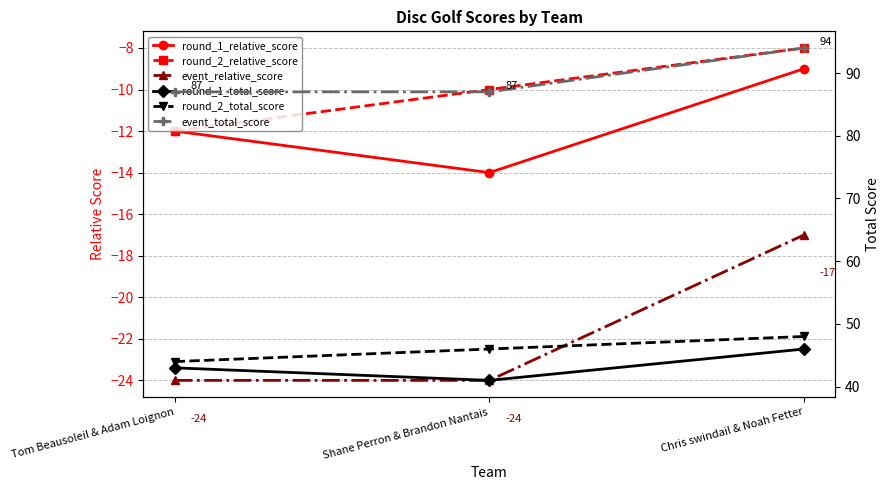

Reading left to right, transcribe all the data shown in this chart.

round_1_relative_score: Tom Beausoleil & Adam Loignon=-12	Shane Perron & Brandon Nantais=-14	Chris swindail & Noah Fetter=-9
round_2_relative_score: Tom Beausoleil & Adam Loignon=-12	Shane Perron & Brandon Nantais=-10	Chris swindail & Noah Fetter=-8
event_relative_score: Tom Beausoleil & Adam Loignon=-24	Shane Perron & Brandon Nantais=-24	Chris swindail & Noah Fetter=-17
round_1_total_score: Tom Beausoleil & Adam Loignon=43	Shane Perron & Brandon Nantais=41	Chris swindail & Noah Fetter=46
round_2_total_score: Tom Beausoleil & Adam Loignon=44	Shane Perron & Brandon Nantais=46	Chris swindail & Noah Fetter=48
event_total_score: Tom Beausoleil & Adam Loignon=87	Shane Perron & Brandon Nantais=87	Chris swindail & Noah Fetter=94